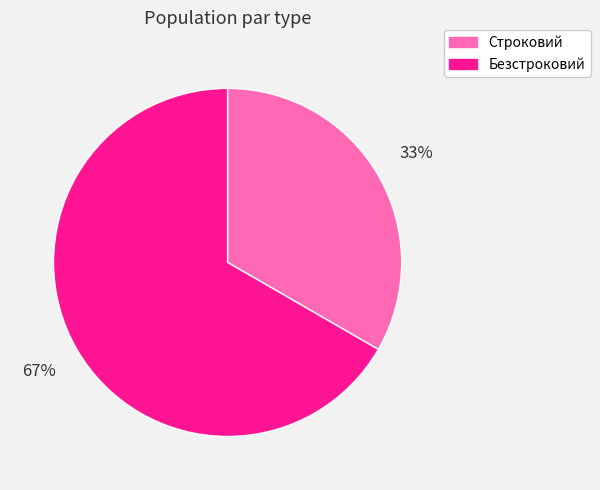

Is it true that Строковий is 28% of the pie?

False